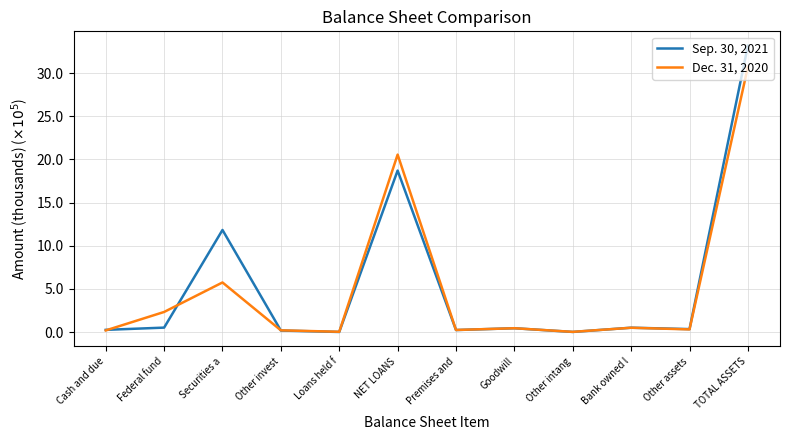

What is the label of the 12th point from the left?

TOTAL ASSETS